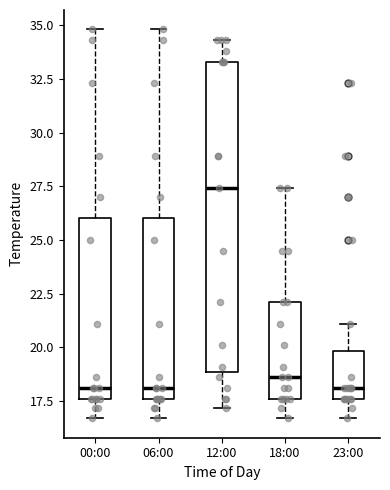

Reading left to right, transcribe this box plot: for each box, give where its median line is, the range the box spans, and where its two whiskers end, as read against the y-axis. The values are not printed on the chart, so give them approximately, as read against the axis.

00:00: median 18.0, box 17.5 to 26.0, whiskers 16.5 to 35.0
06:00: median 18.0, box 17.5 to 26.0, whiskers 16.5 to 35.0
12:00: median 27.5, box 19.0 to 33.5, whiskers 17.0 to 34.5
18:00: median 18.5, box 17.5 to 22.0, whiskers 16.5 to 27.5
23:00: median 18.0, box 17.5 to 20.0, whiskers 16.5 to 21.0